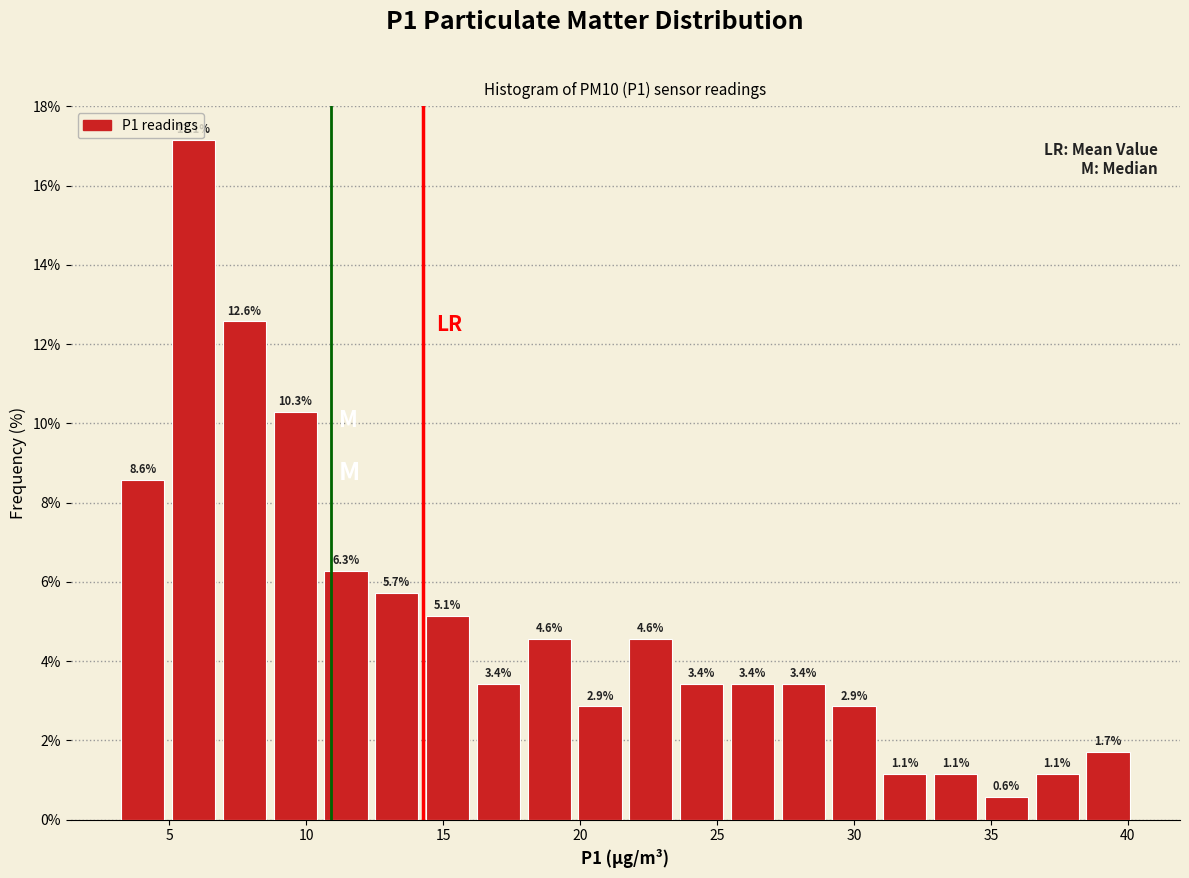

Read against the x-axis, roughly where is the centre of the tallest bar?

6.0